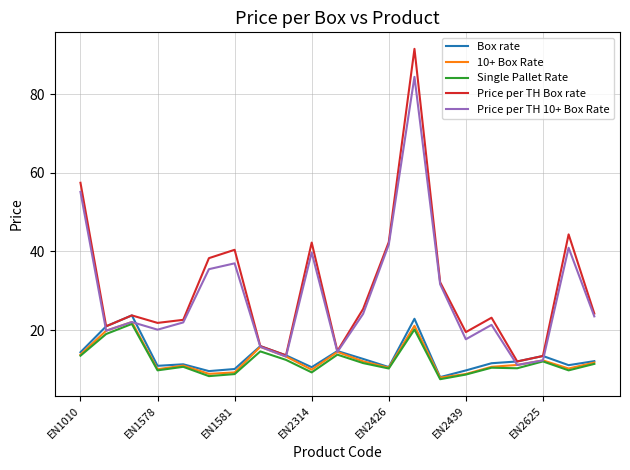

What is the maximum value for Price per TH 10+ Box Rate?

84.4